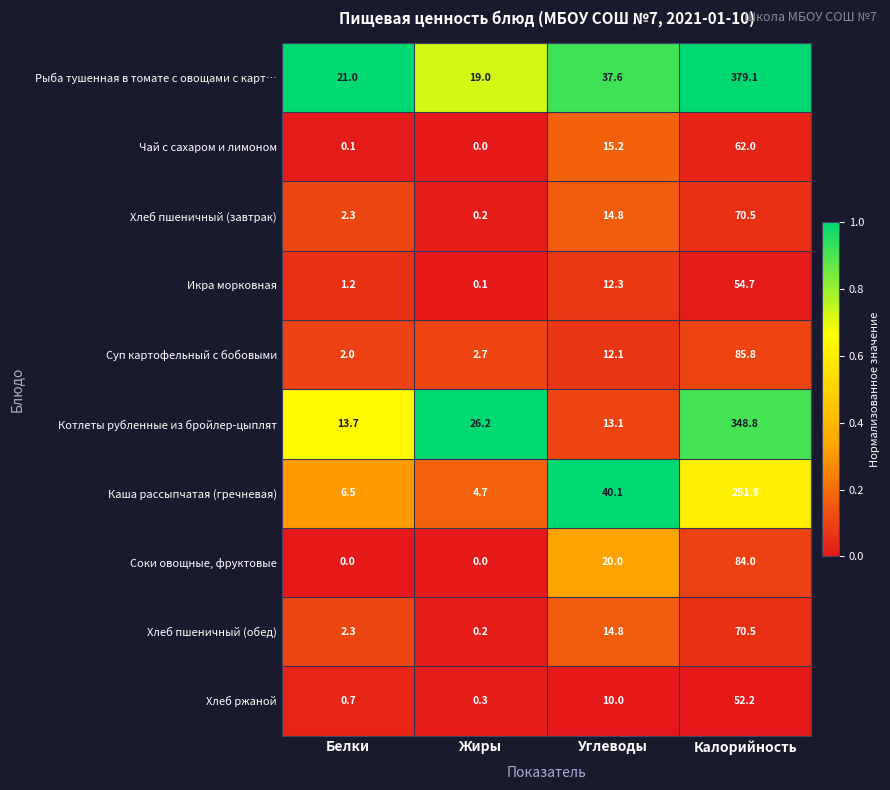

How many series are shown in this chart?

10